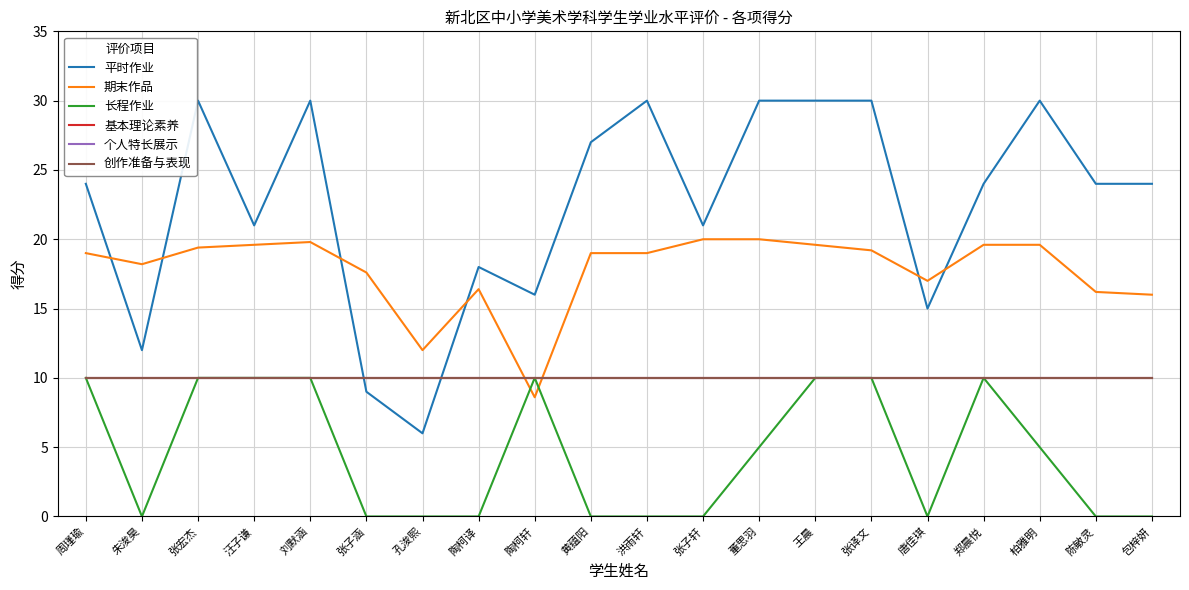

Does the chart display data point markers on the line(s)?

No